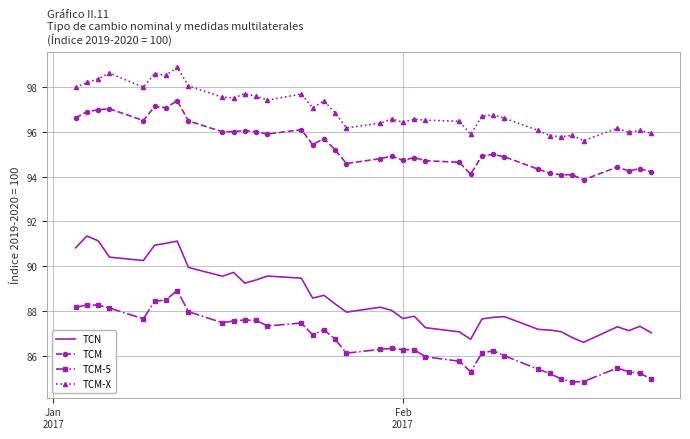

Which series has the largest total across all categories?

TCM-X